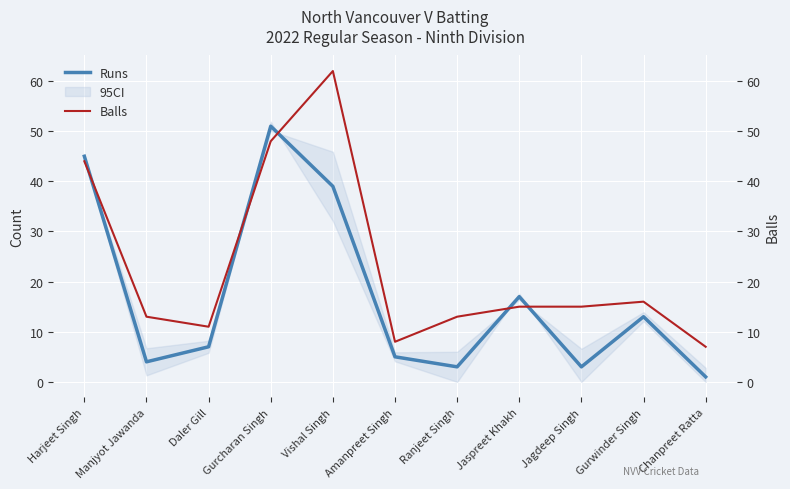

Reading left to right, what are all the values shown in this chart?

Runs: 45	4	7	51	39	5	3	17	3	13	1
Balls: 44	13	11	48	62	8	13	15	15	16	7